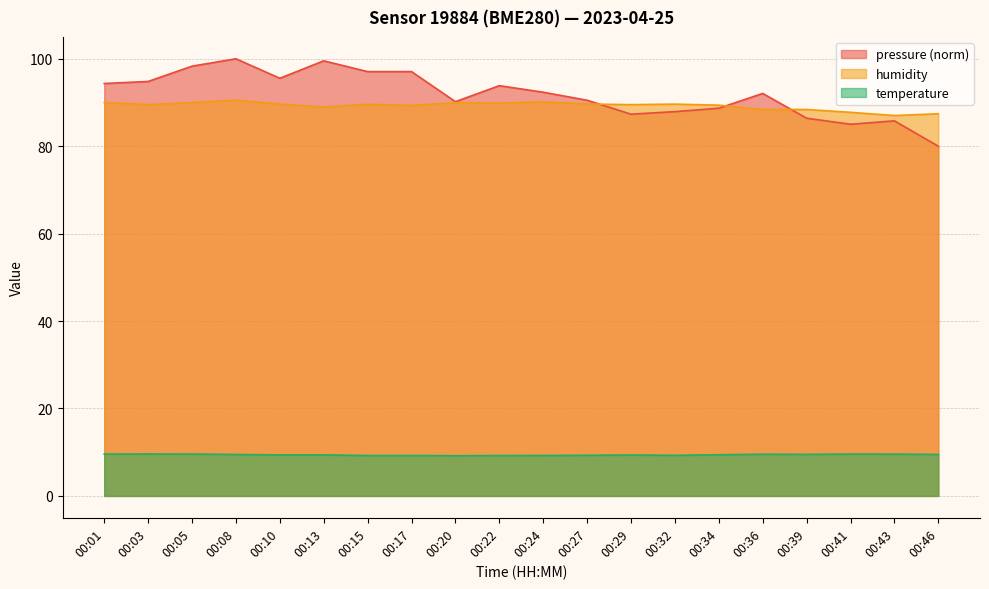

Count the number of data series in this chart.

3